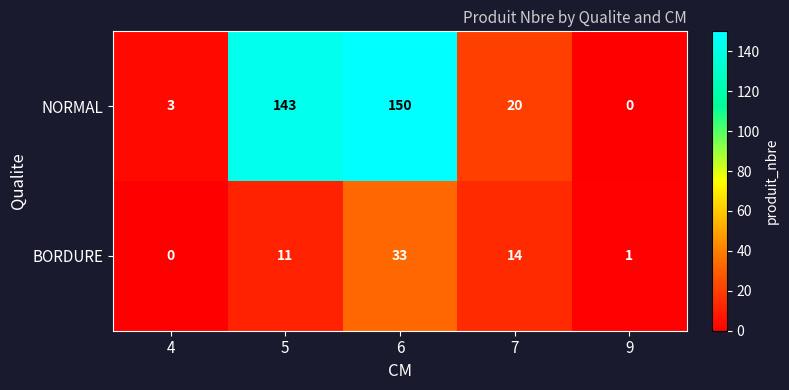

How many data points does each series have?

5